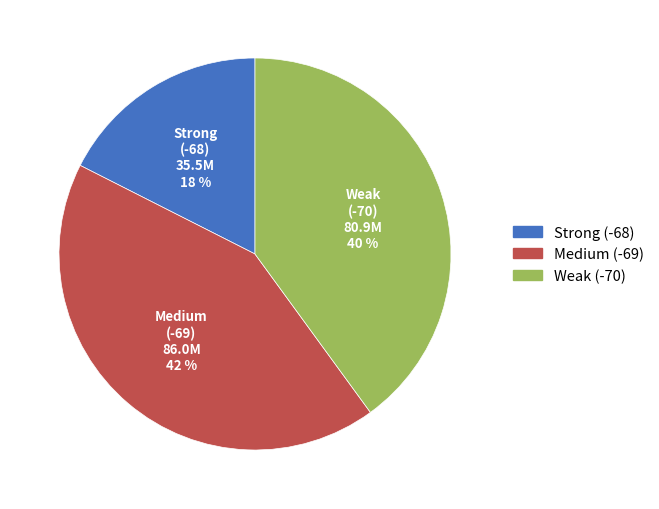

Is there any slice that represents more than half of the pie?

No